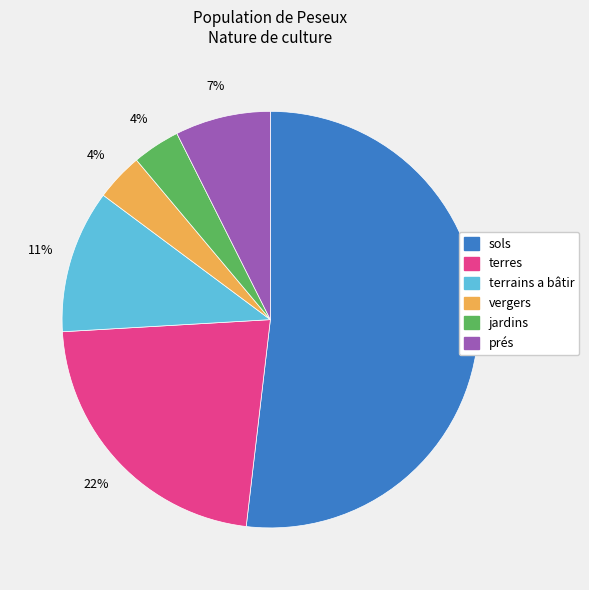

Does sols represent more than half of the total?

Yes